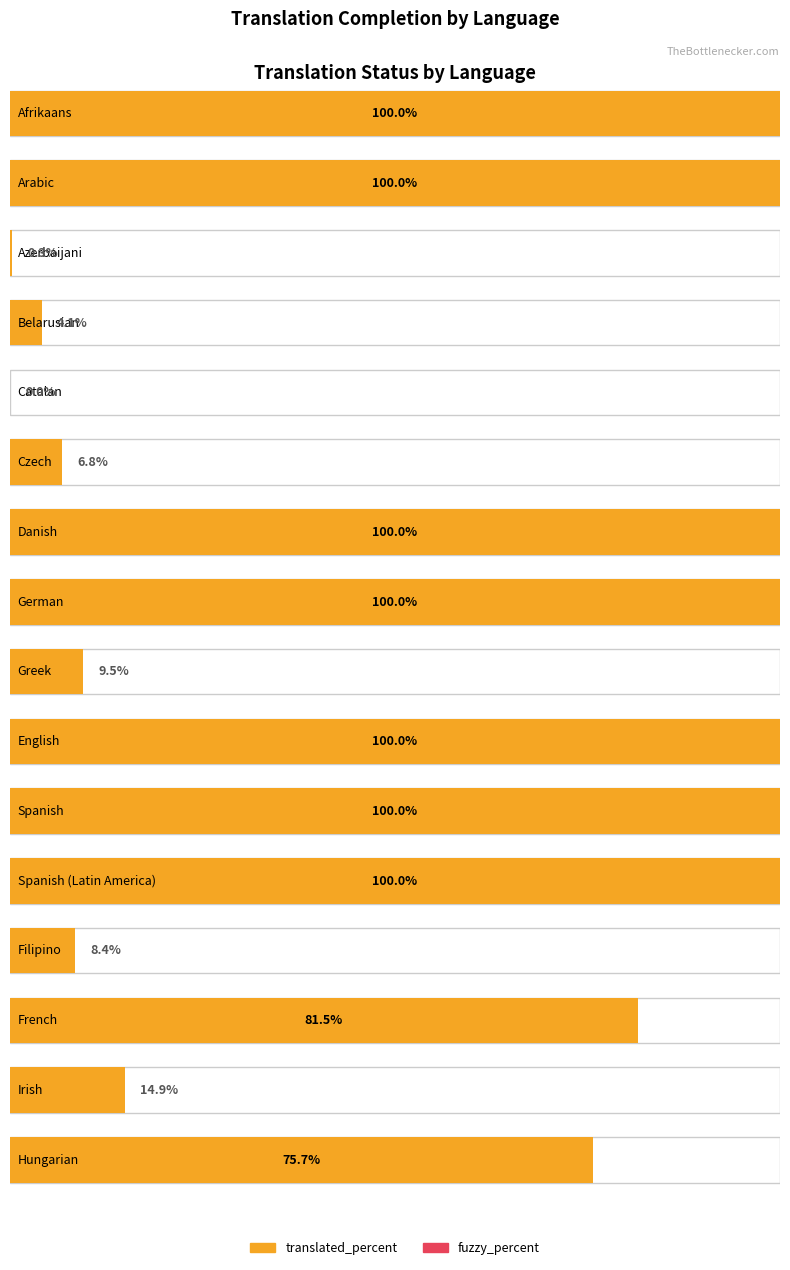

Is the value of translated_percent at French greater than the value of fuzzy_percent at German?

Yes